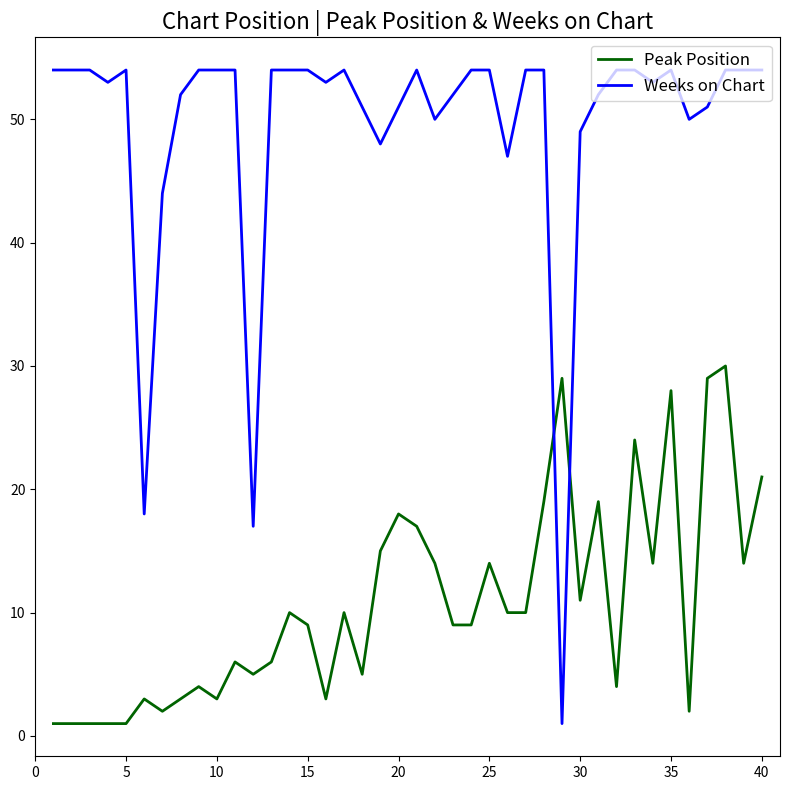

Which series has the widest spread of values?

Weeks on Chart